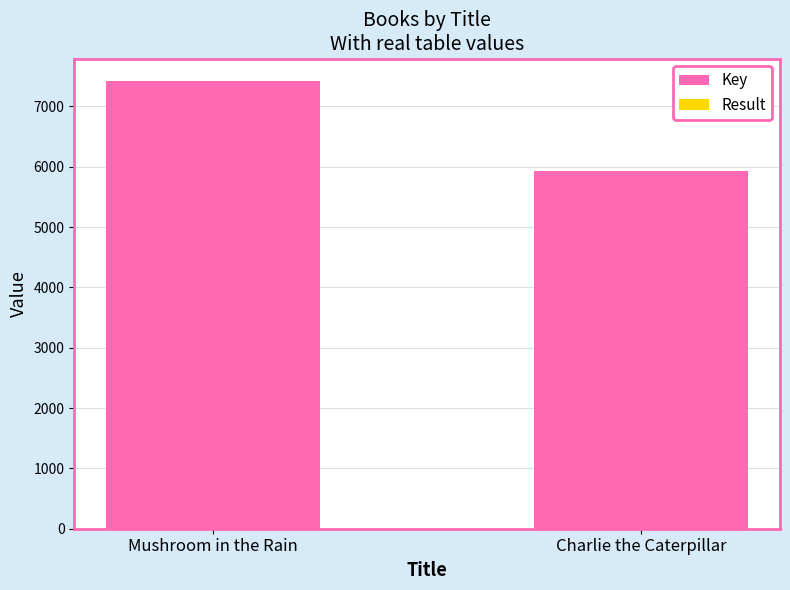

What is the maximum value for Key?

7420